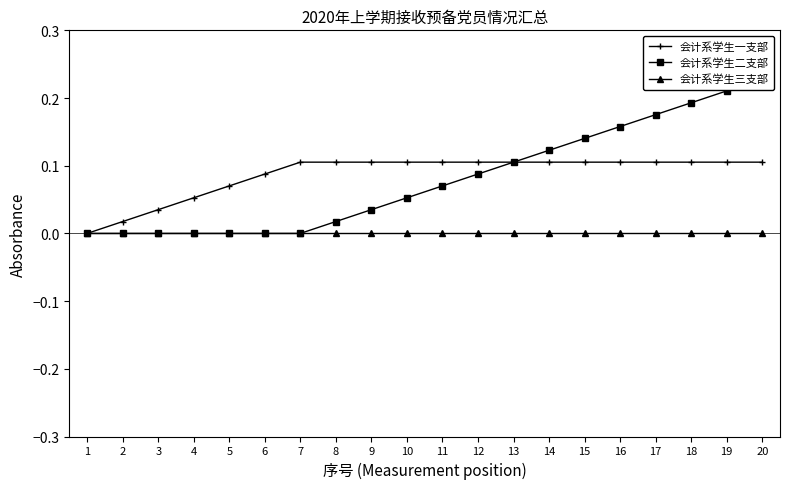

Which category has the lowest value across all series?

1